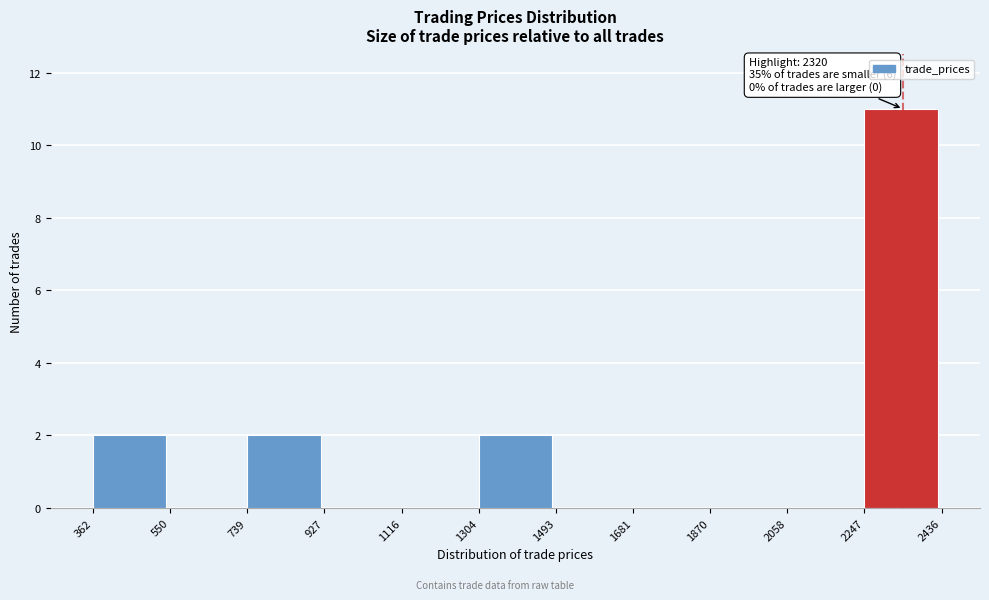

Over which range of the x-axis is the bar tallest?

2247 to 2436